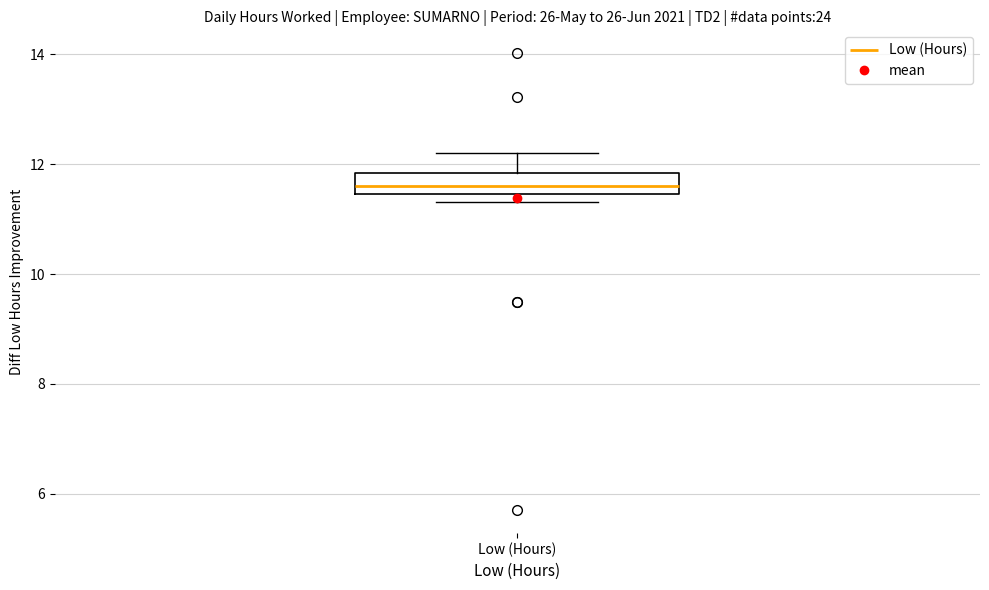

Read this box plot against the y-axis: the position of the median line, the range covered by the box, and the ends of both whiskers. The values are not printed on the chart, so give them approximately, as read against the axis.

median 11.6, box 11.4 to 11.8, whiskers 11.4 (just below the box's lower edge) to 12.2